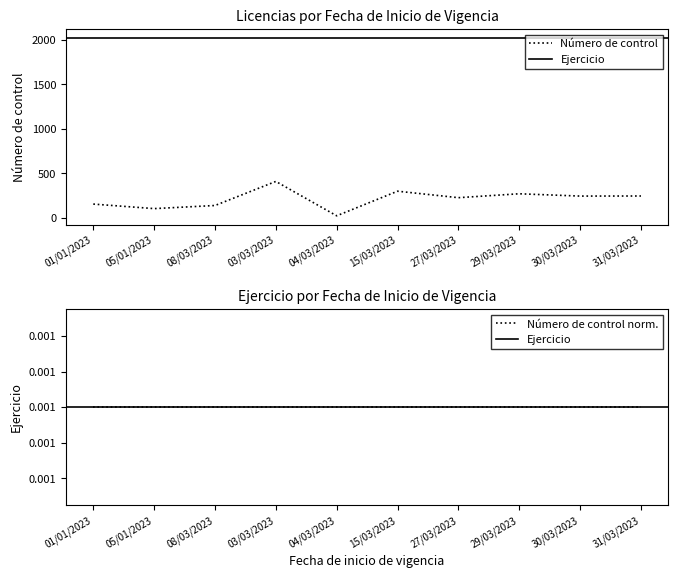

Is it true that the value at 05/01/2023 is 179?

False